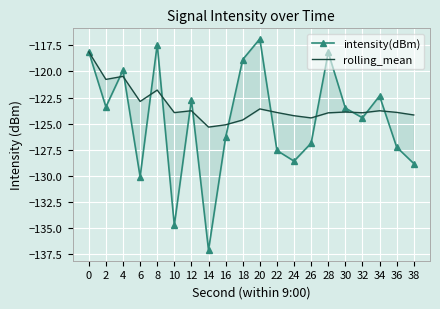

What is the value of the intensity(dBm) point at the 13th from the left?

-128.6